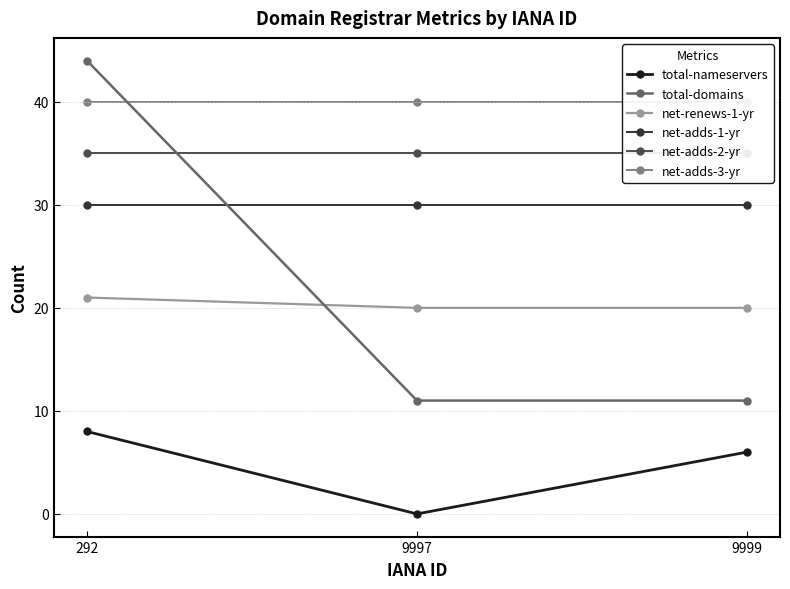

Which series changed the most between 292 and 9999?

total-domains